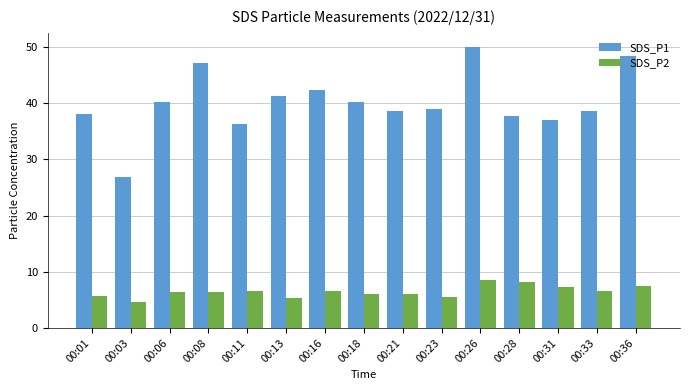

Rank the series by their maximum value, from highest to lowest.

SDS_P1, SDS_P2